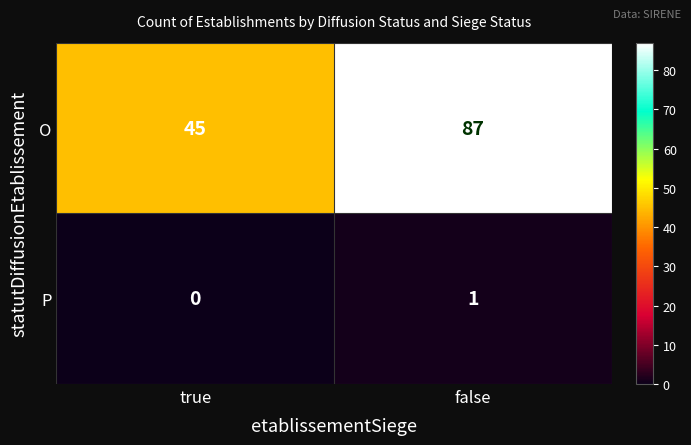

What is the greatest value displayed?

87